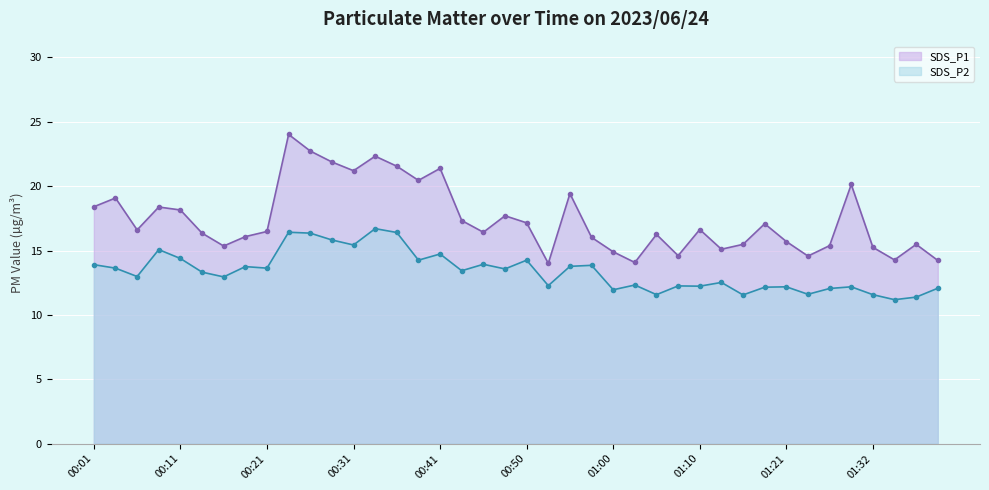

True or false: SDS_P2 and SDS_P1 cross at least once.

False